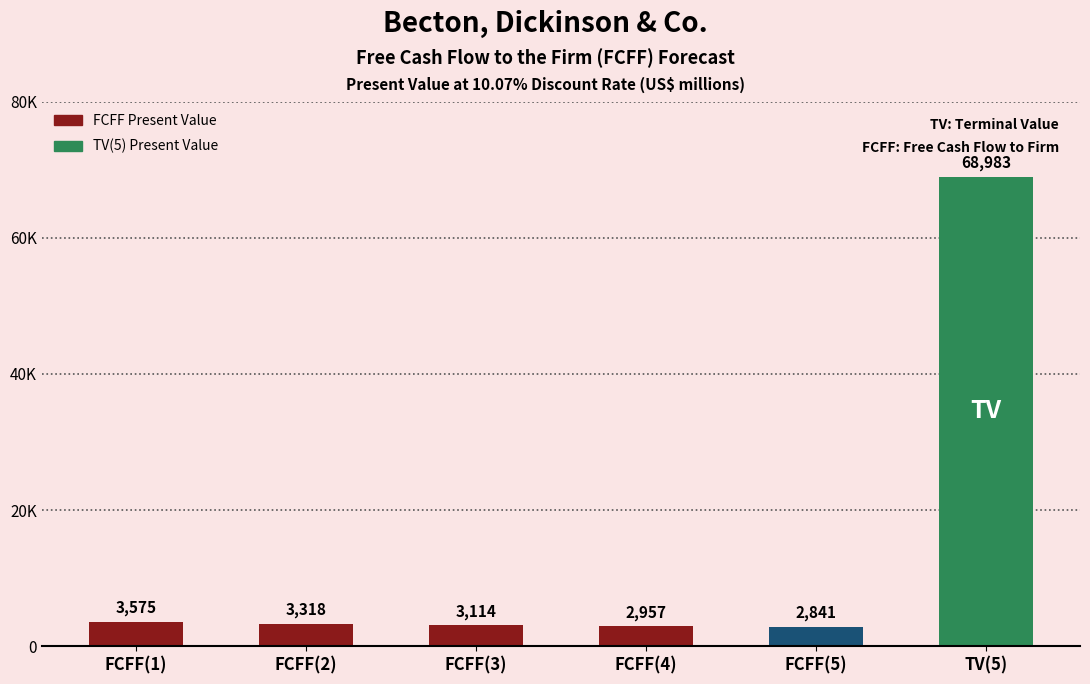

What is the minimum value shown in the chart?

2841